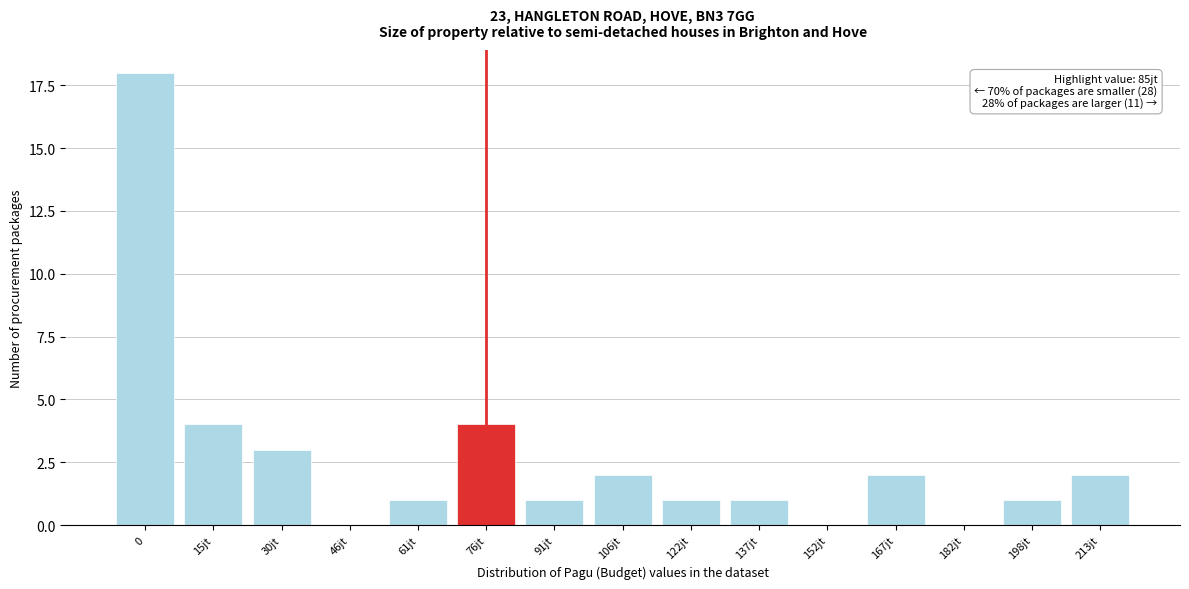

Reading left to right, list all the values displayed in this chart.

0=18	15jt=4	30jt=3	46jt=0	61jt=1	76jt=4	91jt=1	106jt=2	122jt=1	137jt=1	152jt=0	167jt=2	182jt=0	198jt=1	213jt=2